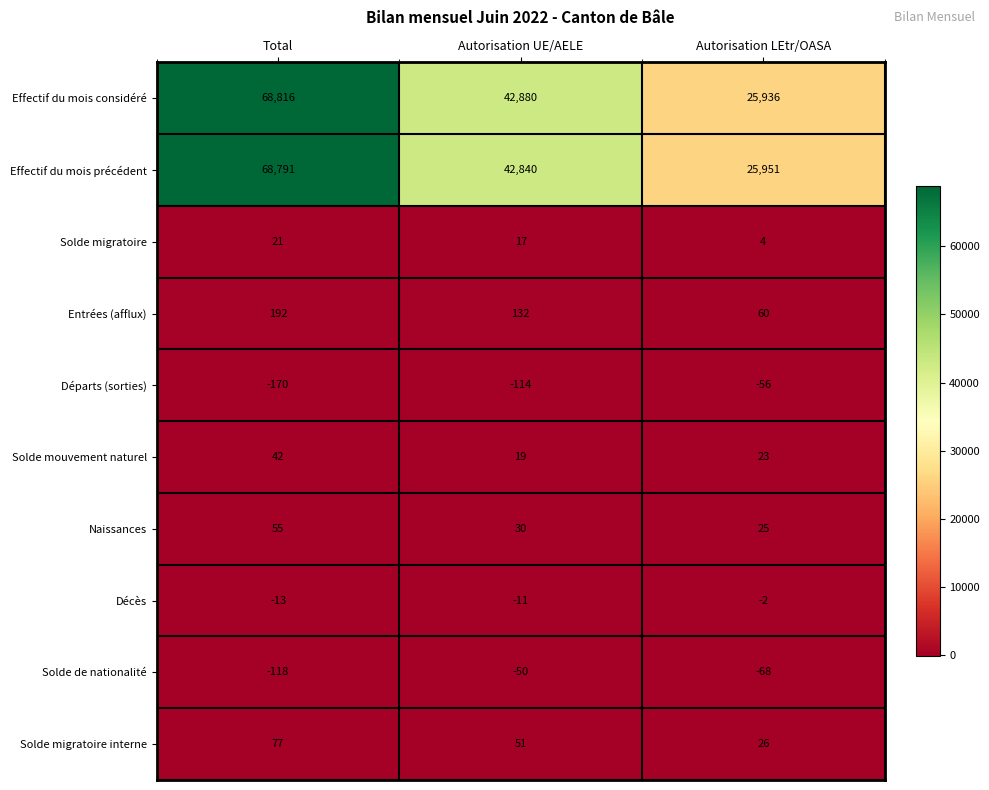

Is it true that Effectif du mois précédent equals 42840 at Autorisation UE/AELE?

True